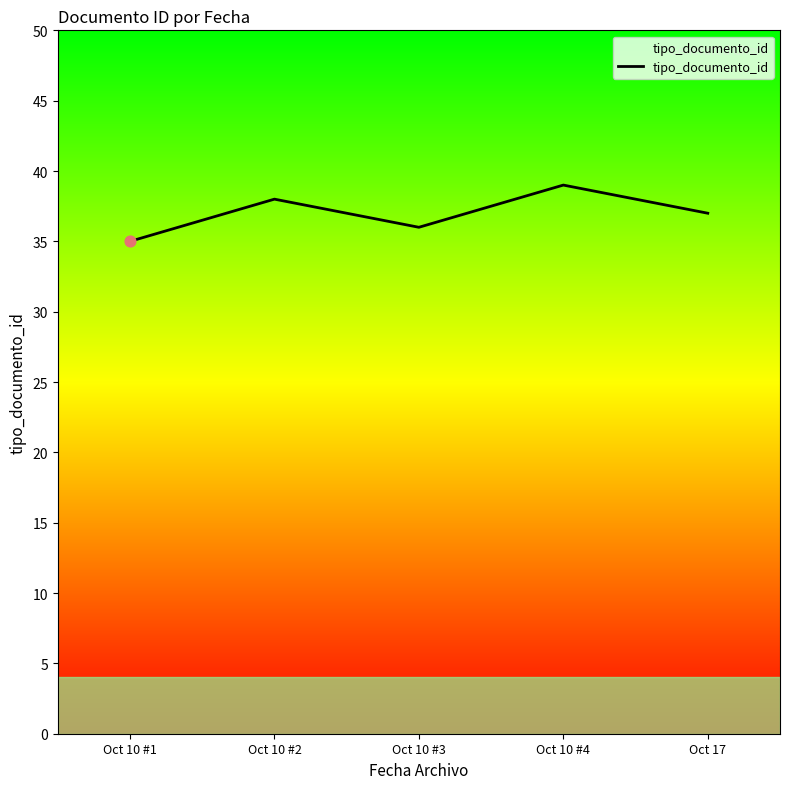

What is the ratio of the value at Oct 10 #1 to the value at Oct 10 #2?

0.9